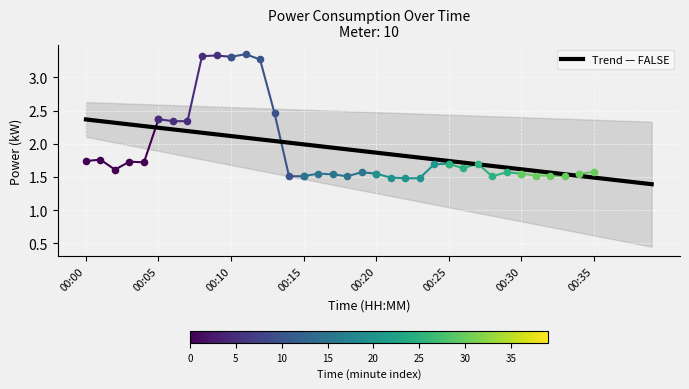

Which has a higher value, 00:26 or 00:09?

00:09